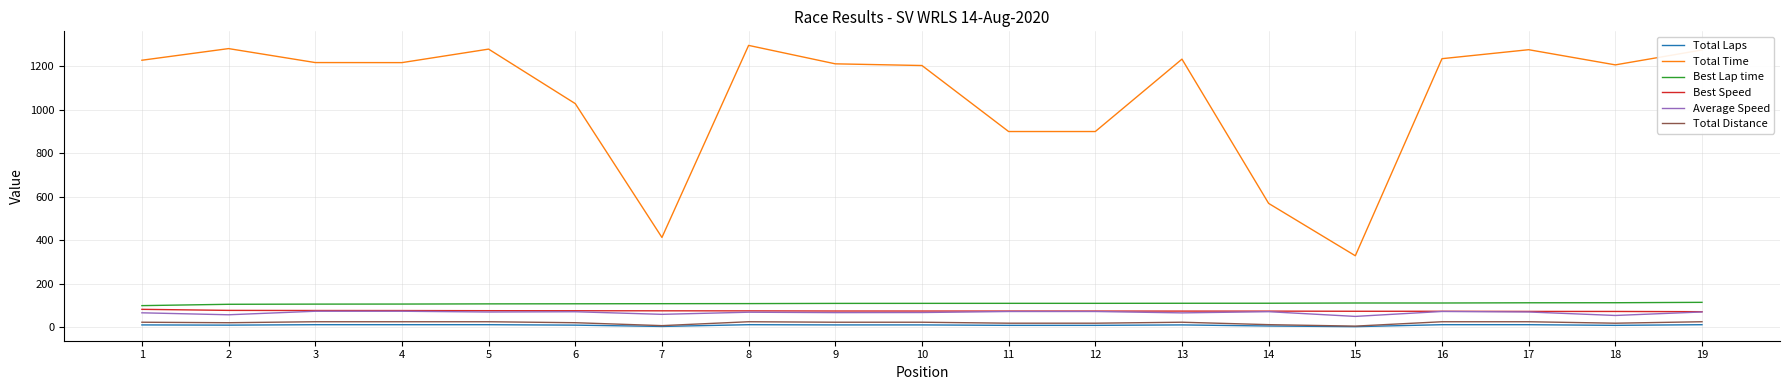

At how many categories does at least one series exceed 763?

16